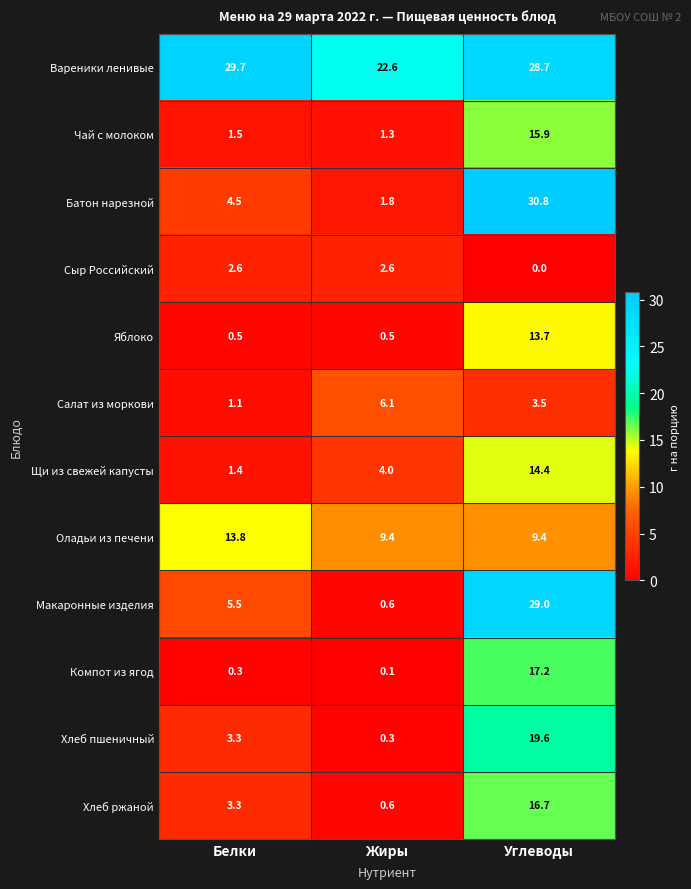

What value does the Яблоко series have at Углеводы?

13.7